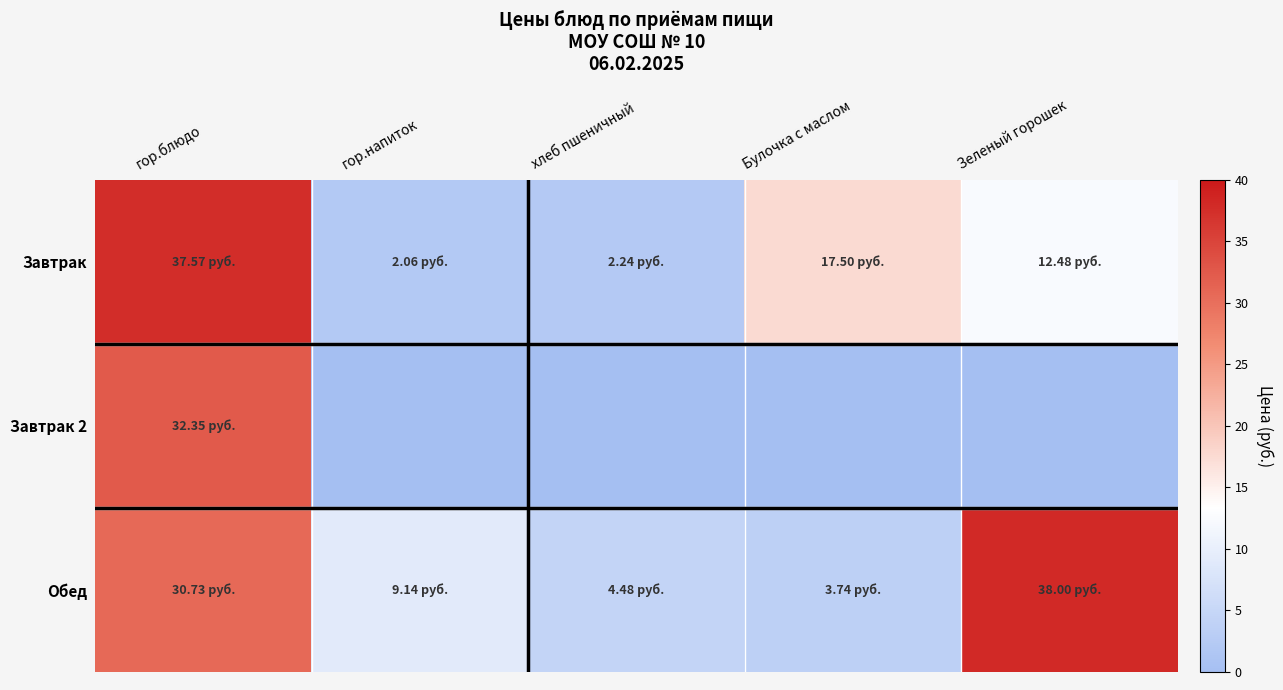

How many distinct data groups are displayed?

3